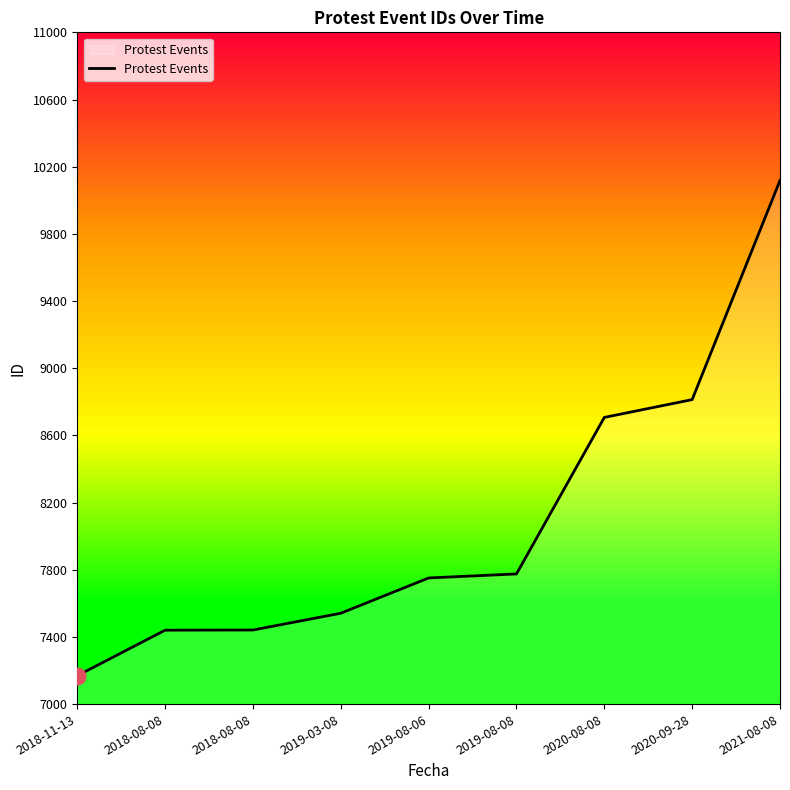

What is the sum of the values at 2018-11-13 and 2018-08-08?

14609